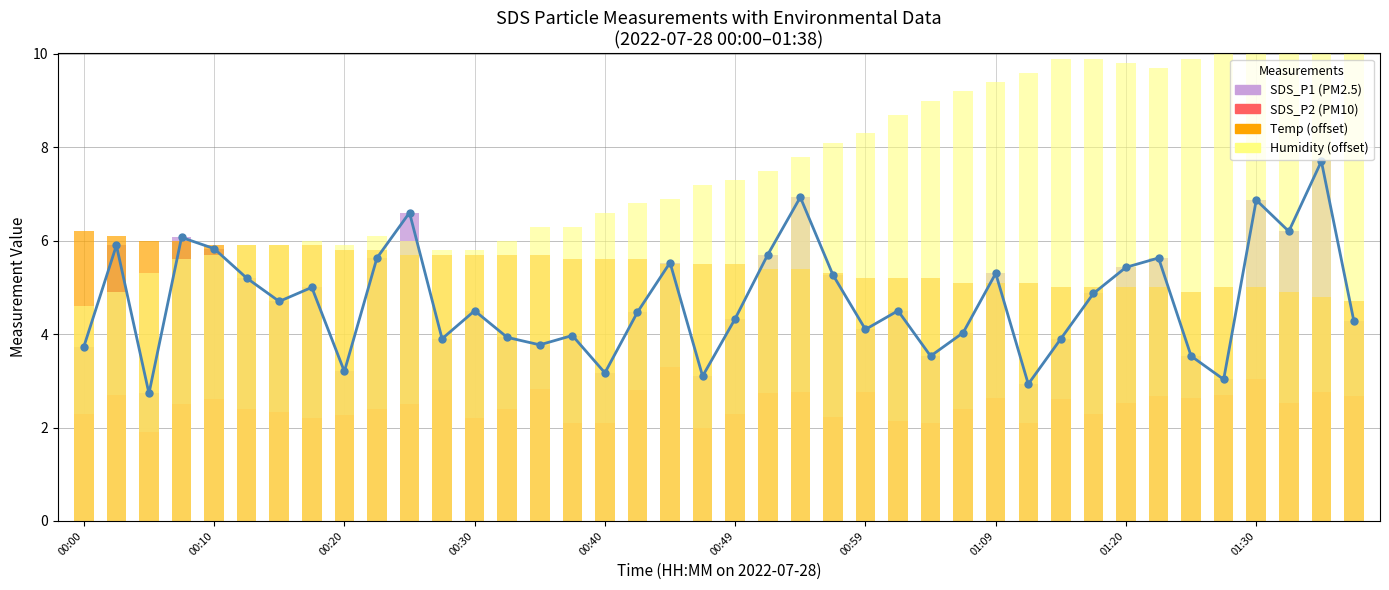

What is the spread (max minus min) of values at 31?

7.6